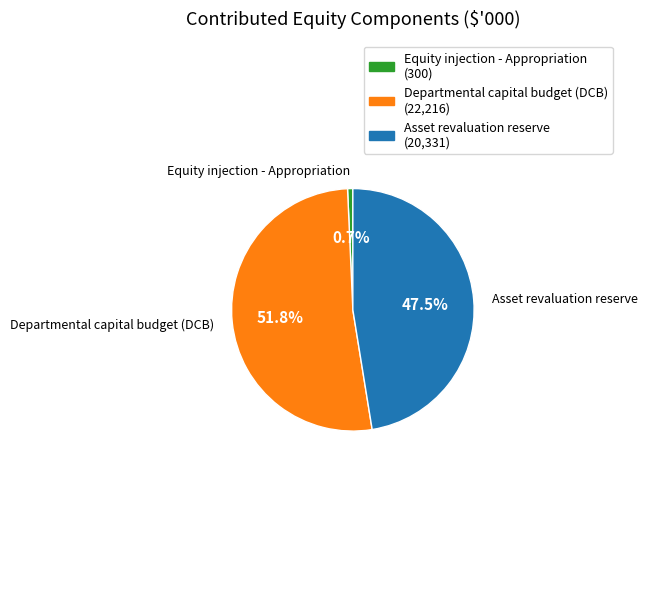

Between Equity injection - Appropriation and Asset revaluation reserve, which is larger?

Asset revaluation reserve